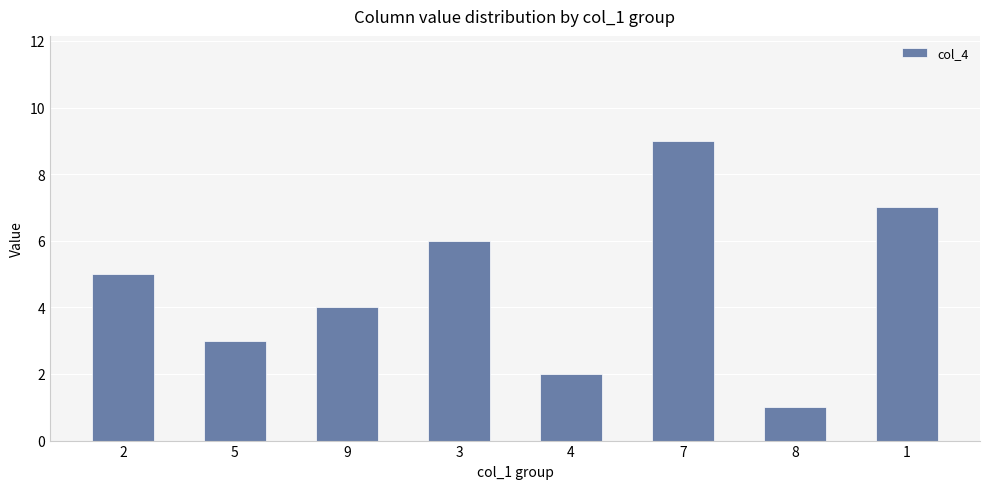

Between 5 and 8, which is larger?

5